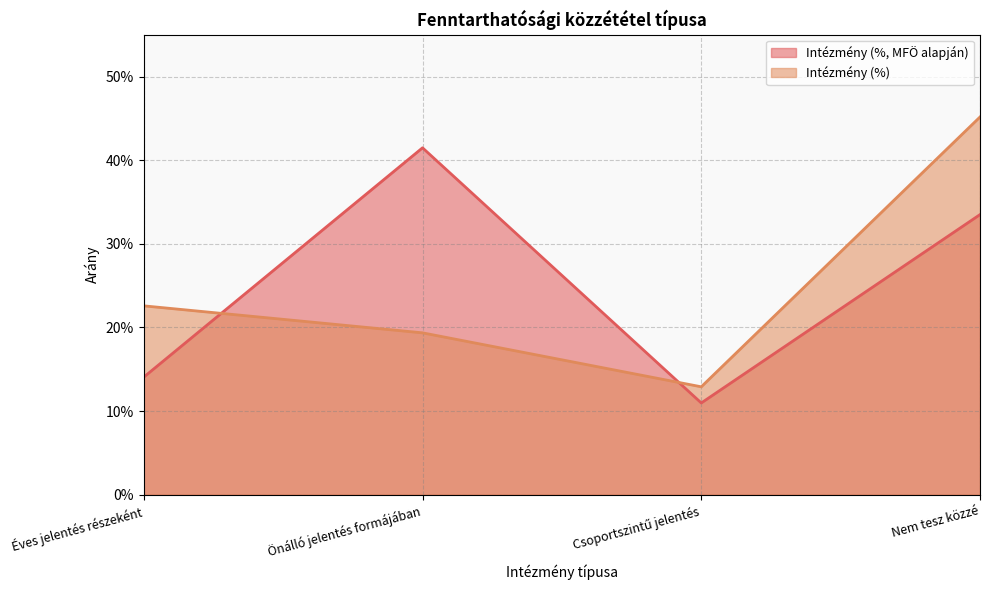

The Intézmény (%) series shows 0.1 at Éves jelentés részeként. True or false?

False